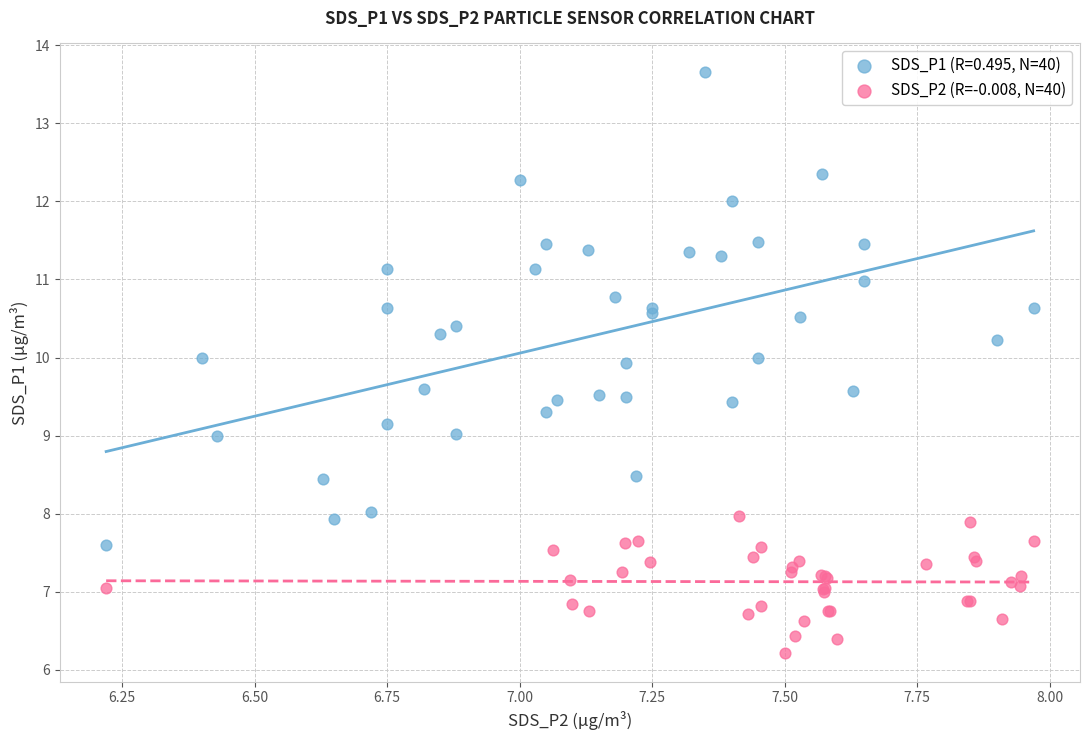

Which series reaches the minimum Y coordinate?

SDS_P2 (R=-0.008, N=40)